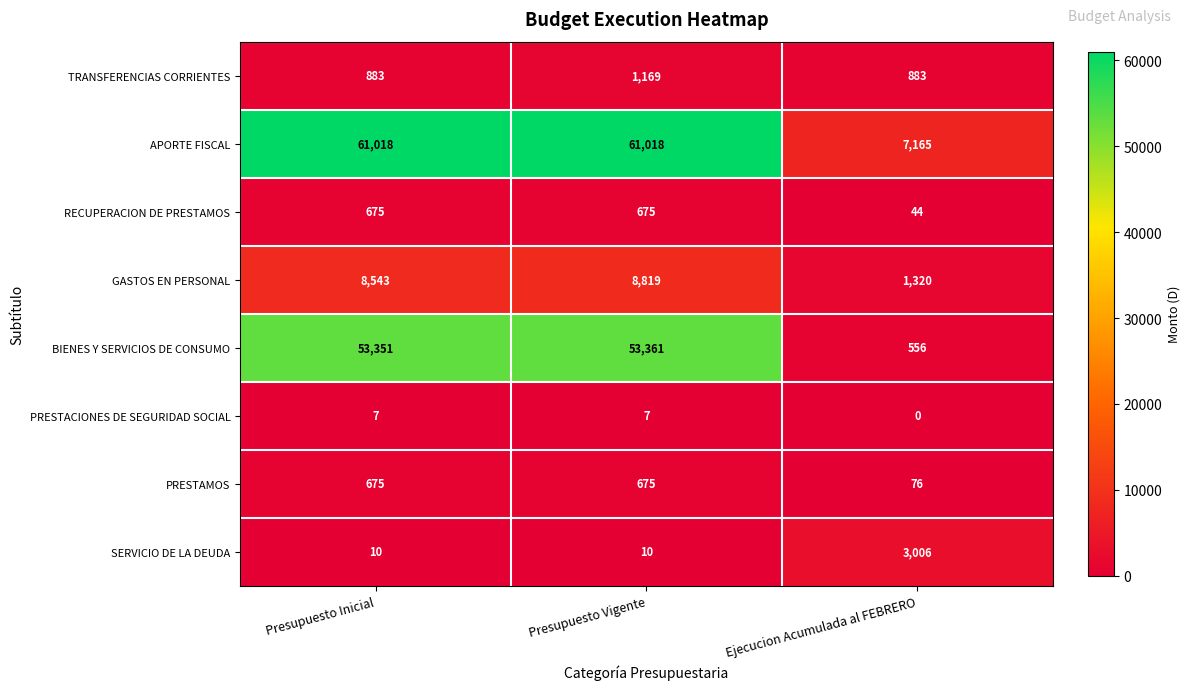

At Ejecucion Acumulada al FEBRERO, list the series in order from smallest to largest.

PRESTACIONES DE SEGURIDAD SOCIAL, RECUPERACION DE PRESTAMOS, PRESTAMOS, BIENES Y SERVICIOS DE CONSUMO, TRANSFERENCIAS CORRIENTES, GASTOS EN PERSONAL, SERVICIO DE LA DEUDA, APORTE FISCAL